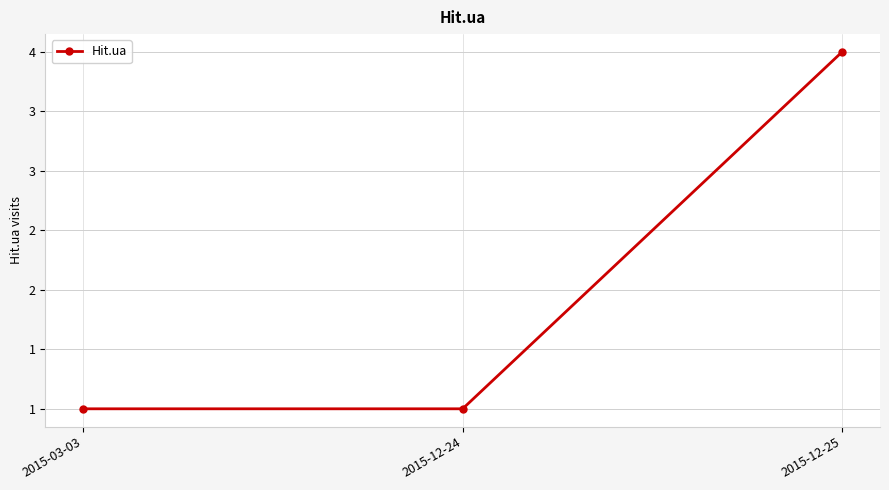

Is this an area chart (filled region under the line)?

No